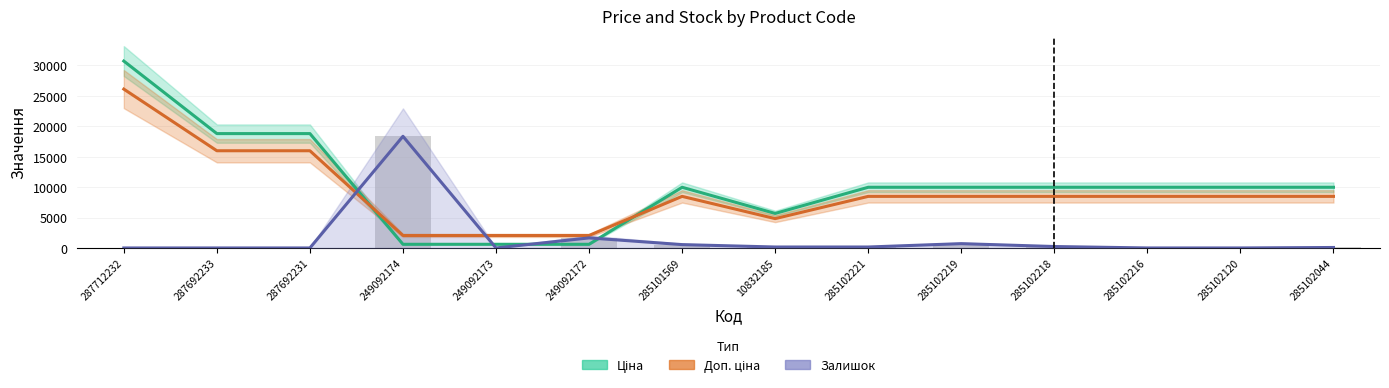

What is the highest value of the Доп. ціна series?

26109.6